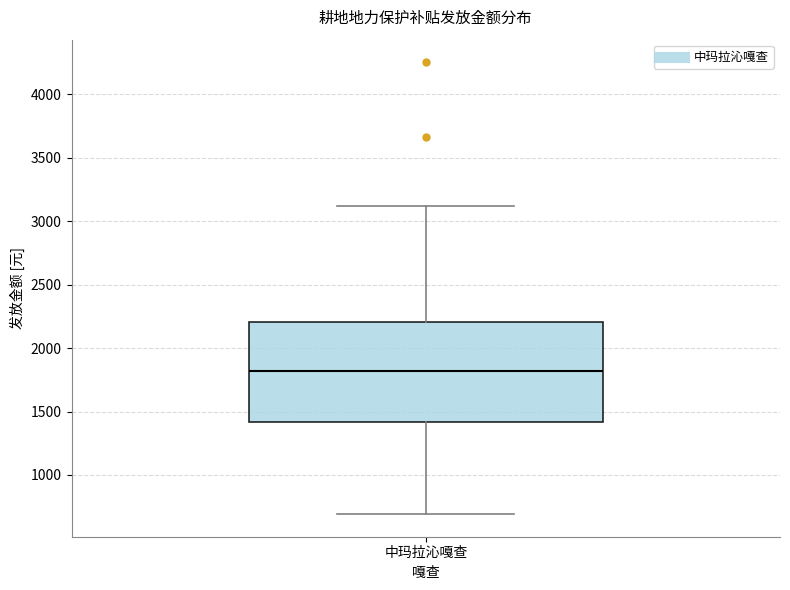

Where is the upper edge of the box for 中玛拉沁嘎查 on the y-axis? The values are not printed on the chart, so give them approximately, as read against the axis.

2200